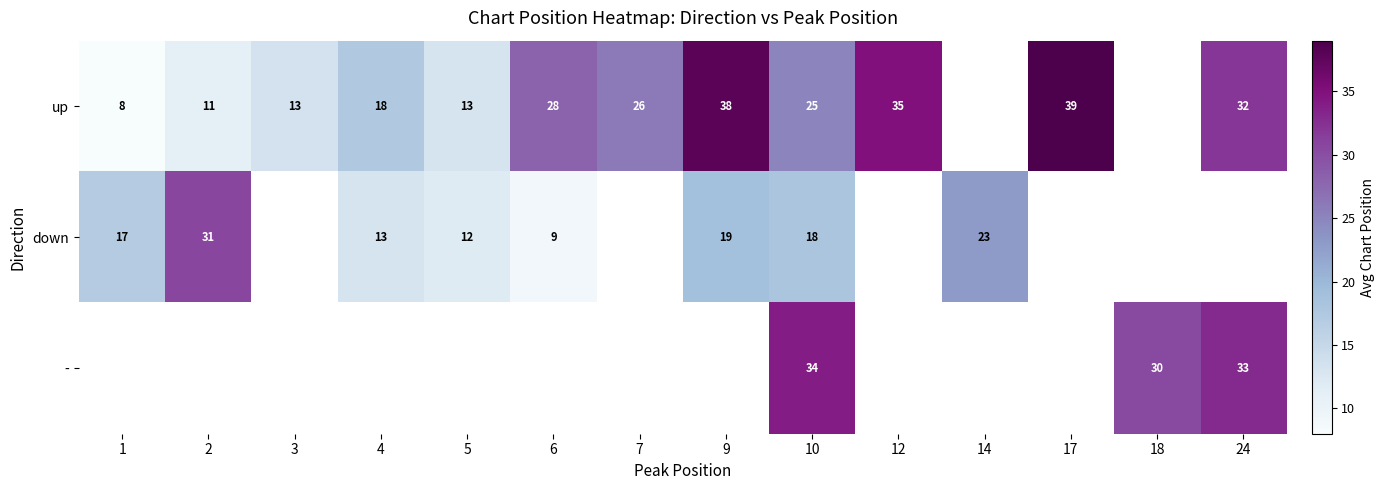

What is the sum of the up values at 2 and 10?

36